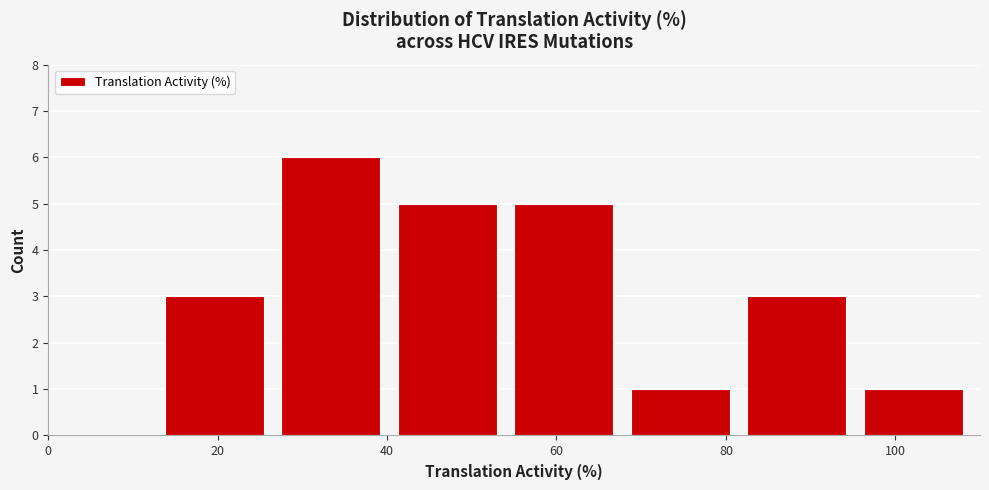

Which range on the x-axis has the tallest bar?

28 to 42